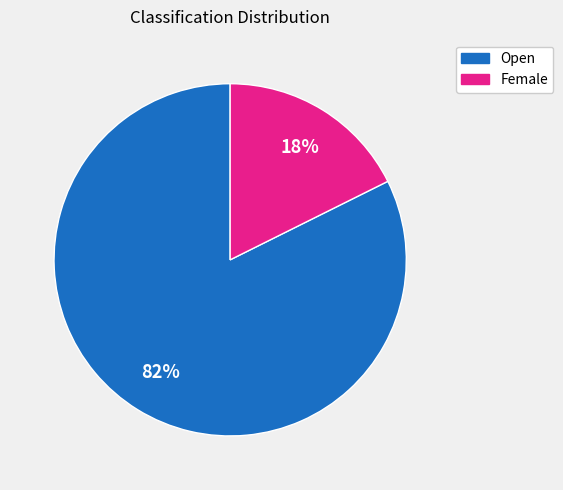

Is it true that Female is 29% of the pie?

False